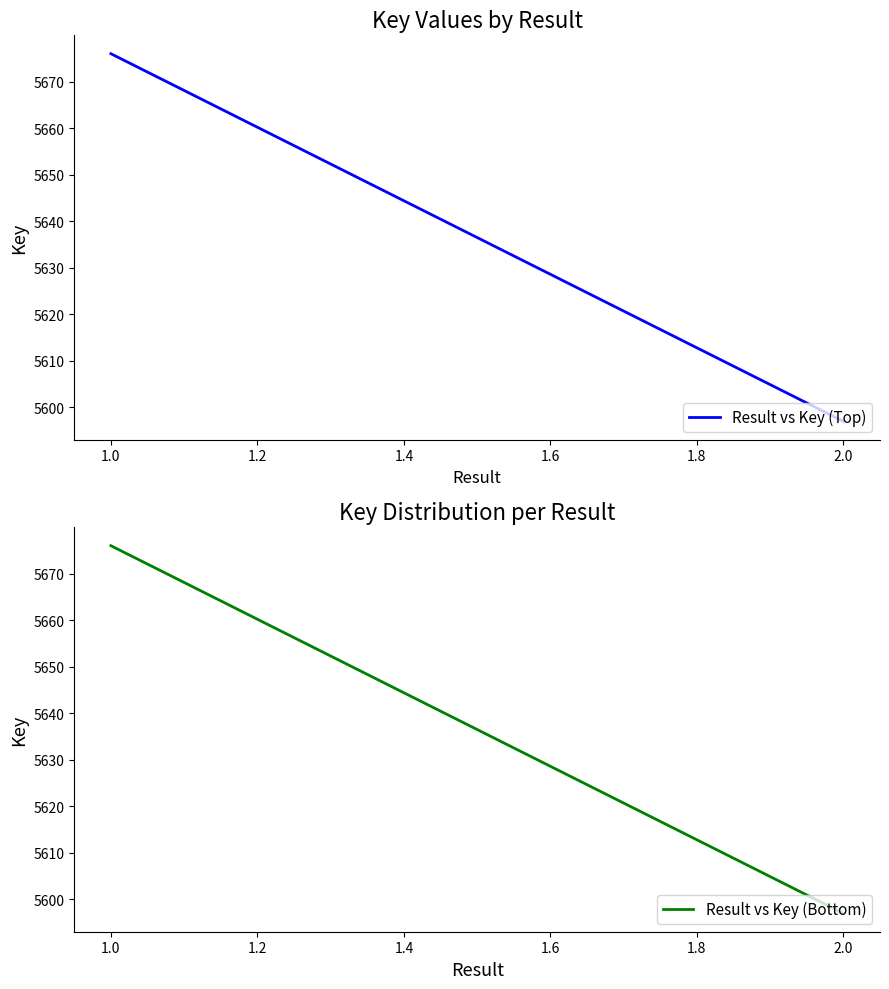

What position from the left is 1.0?

2